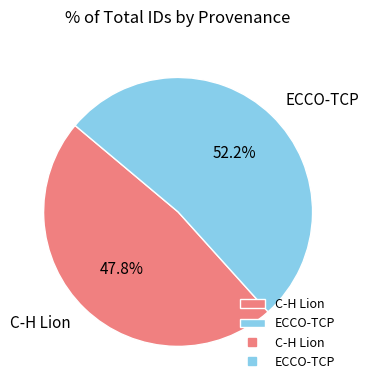

Rank the categories by value from highest to lowest.

ECCO-TCP, C-H Lion